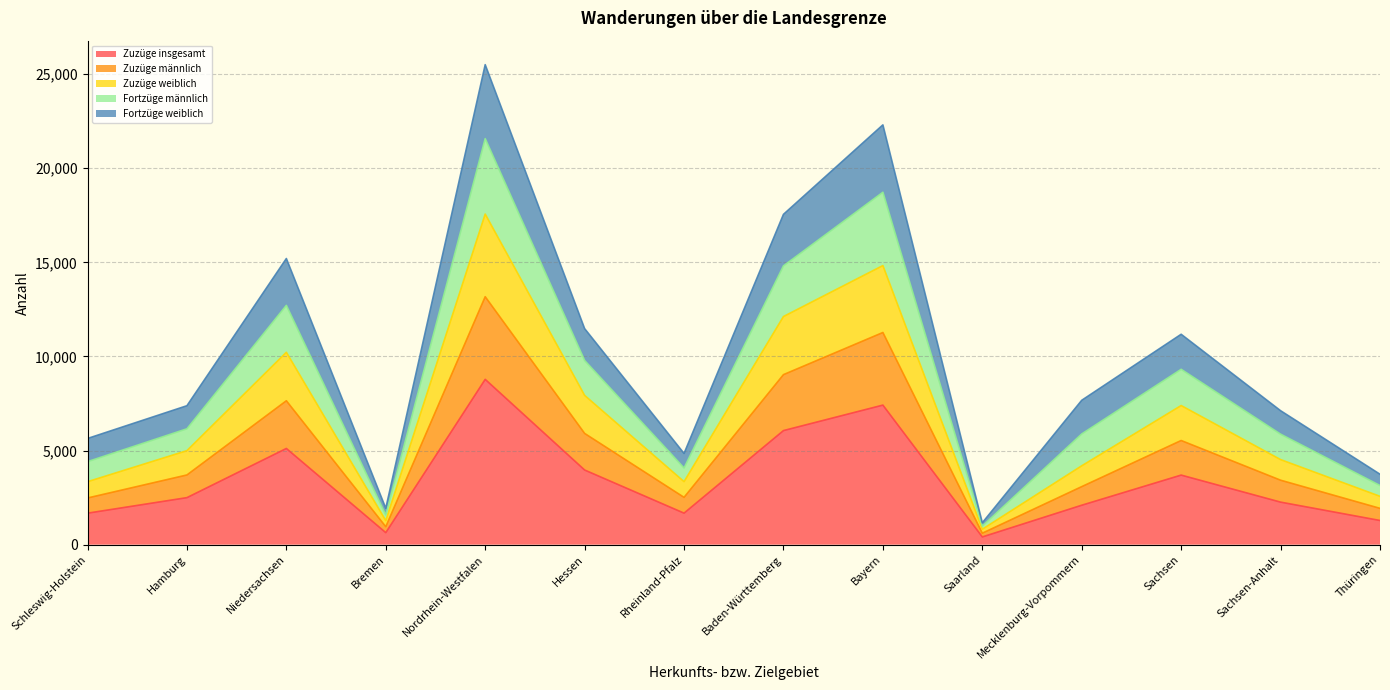

Is it true that Fortzüge männlich equals 18106 at Sachsen?

False